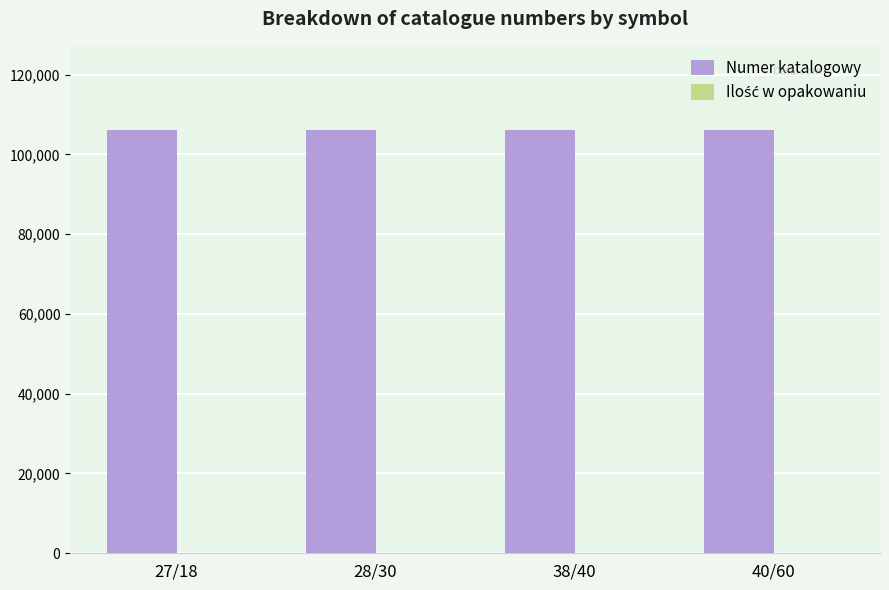

Are the bars horizontal?

No